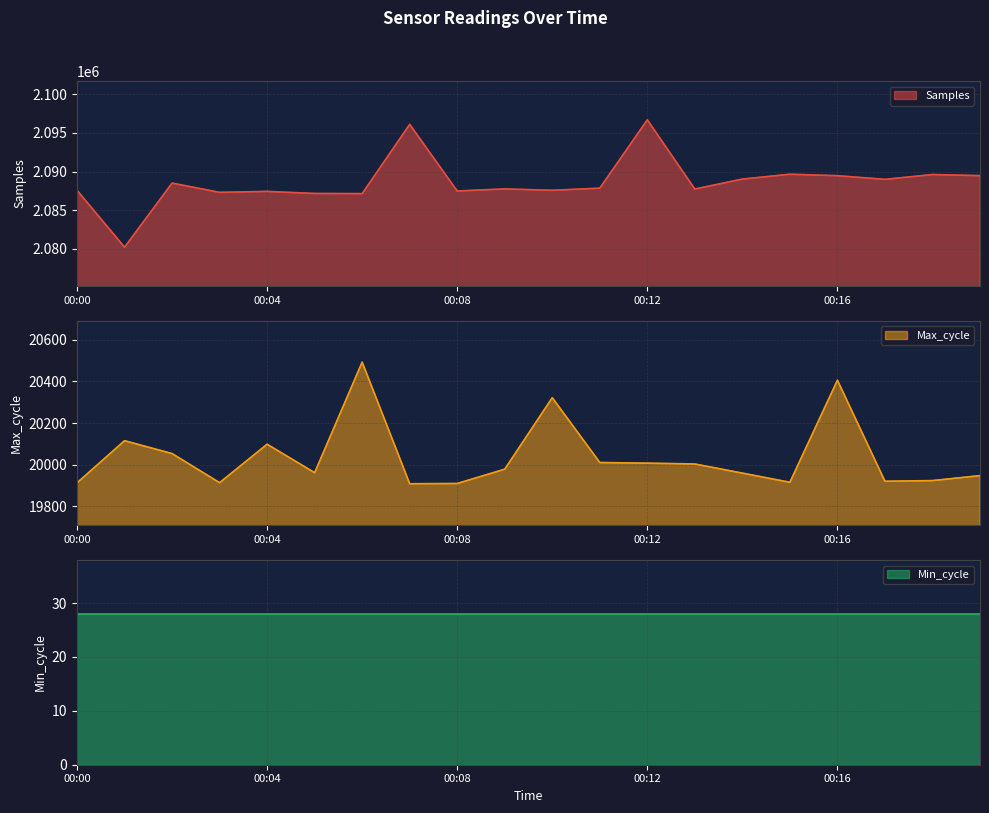

What is the maximum value for Samples?

2096698